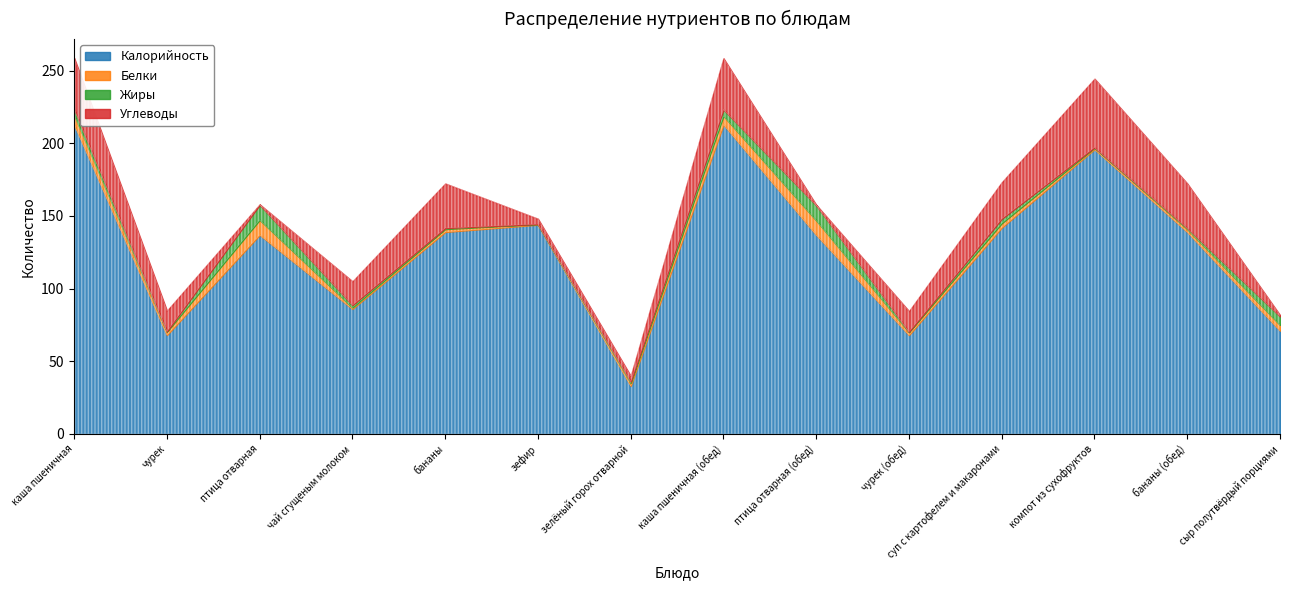

Where is Белки nearest to the value 5?

каша пшеничная (обед)